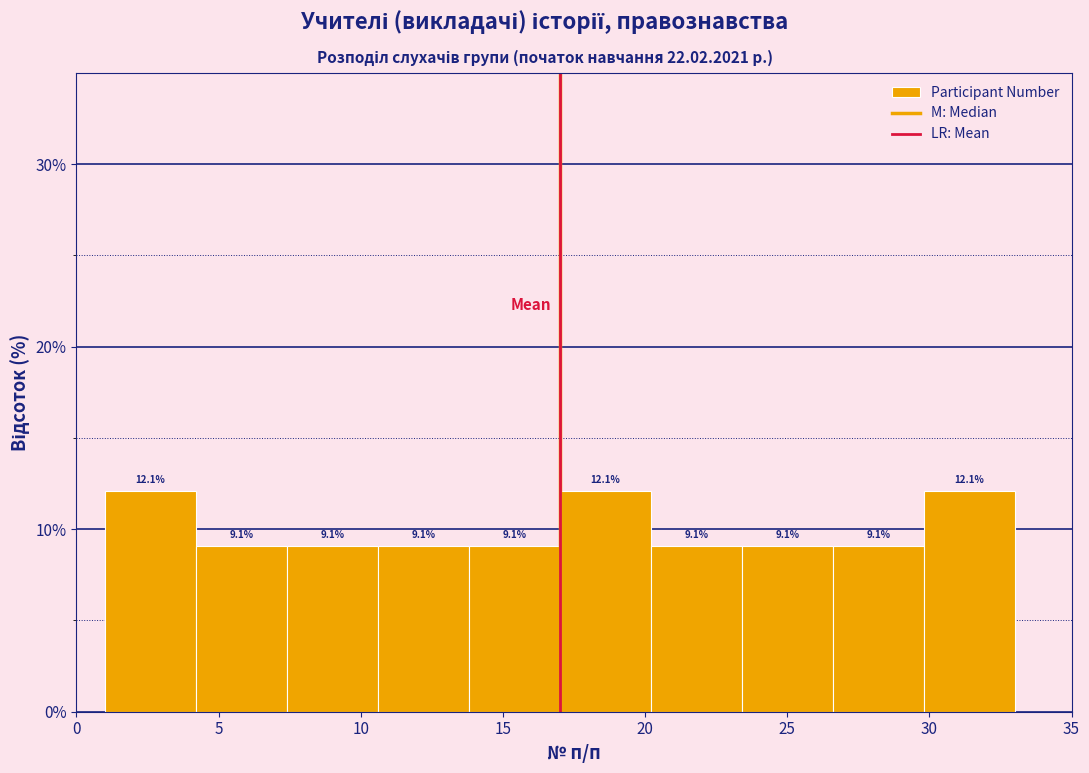

Reading left to right, transcribe this chart: for each bar, give the range it covers on the x-axis and its height. The bar edges are not printed on the chart, so give them approximately, as read against the axis.

1.0 to 4.2: 12.1
4.2 to 7.4: 9.1
7.4 to 10.6: 9.1
10.6 to 13.8: 9.1
13.8 to 17.0: 9.1
17.0 to 20.2: 12.1
20.2 to 23.4: 9.1
23.4 to 26.6: 9.1
26.6 to 29.8: 9.1
29.8 to 33.0: 12.1